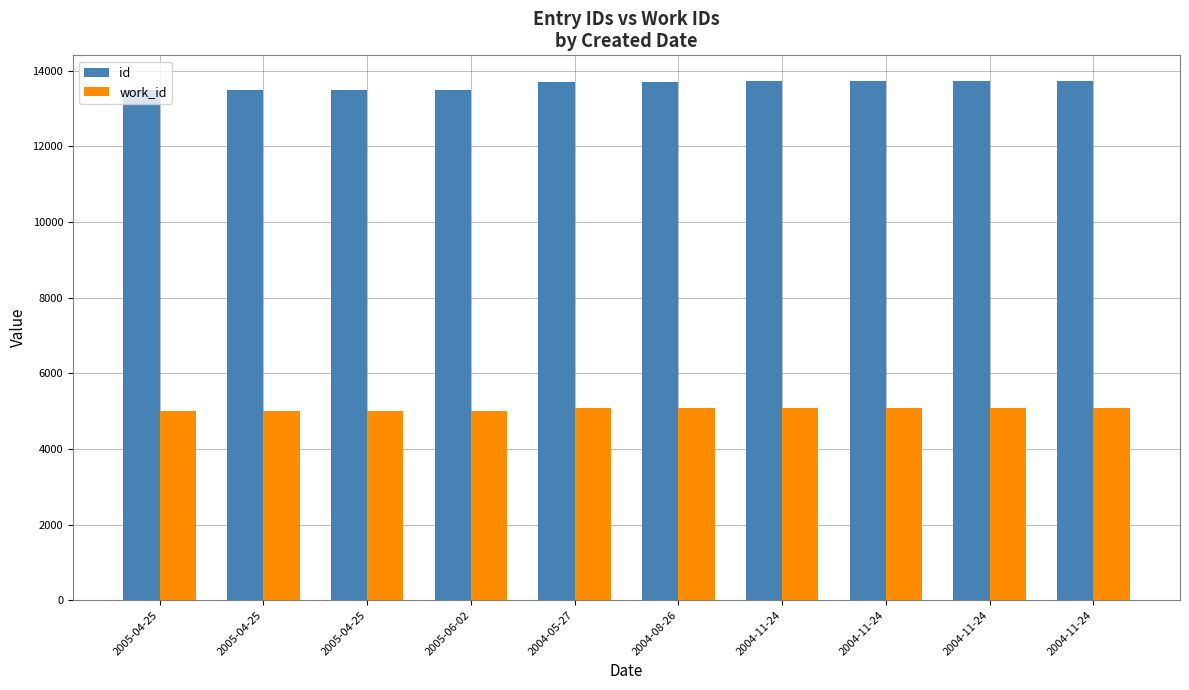

What are all the series names shown in the legend?

id, work_id